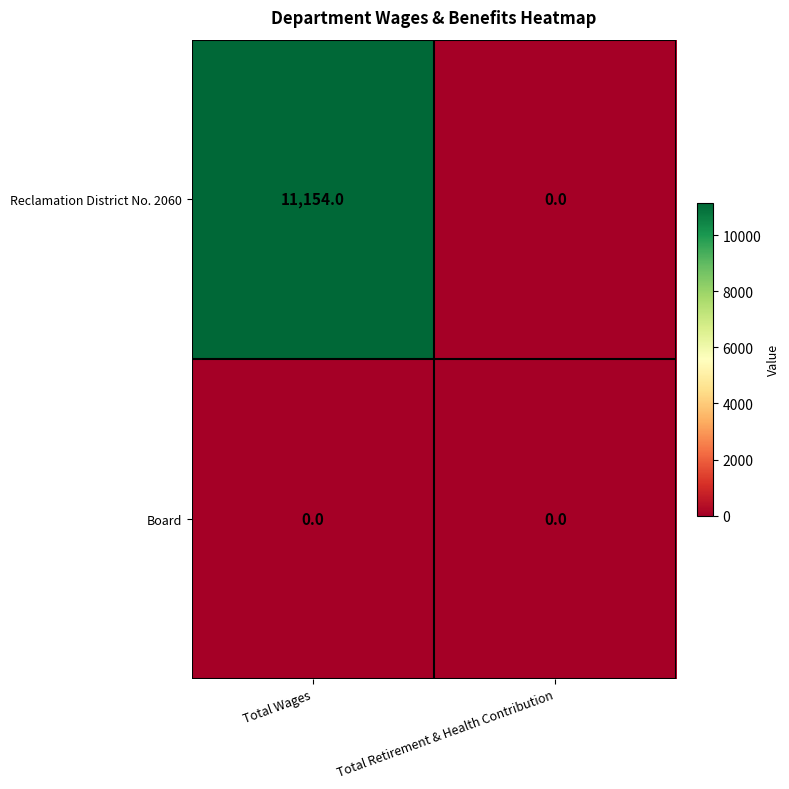

At which category does the chart reach its peak across all series?

Total Wages